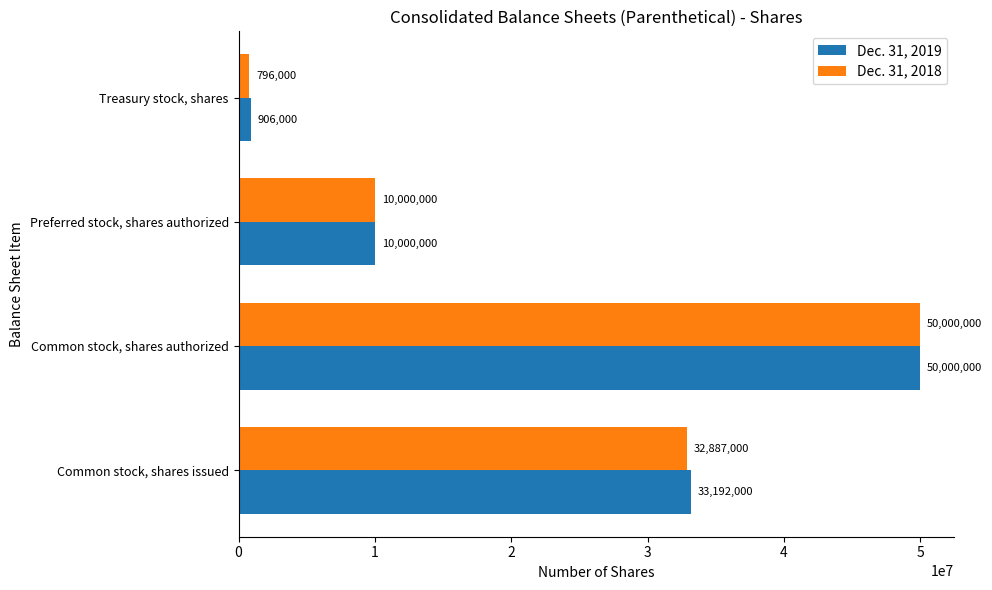

Rank the series by their average value, from lowest to highest.

Dec. 31, 2018, Dec. 31, 2019